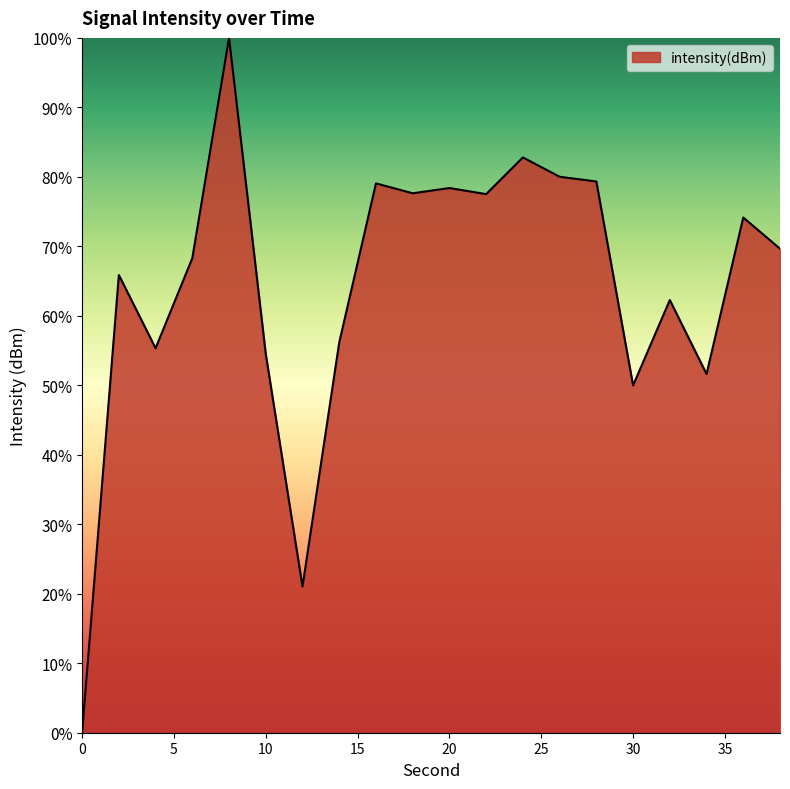

What is the difference between the maximum and minimum values?

100.0